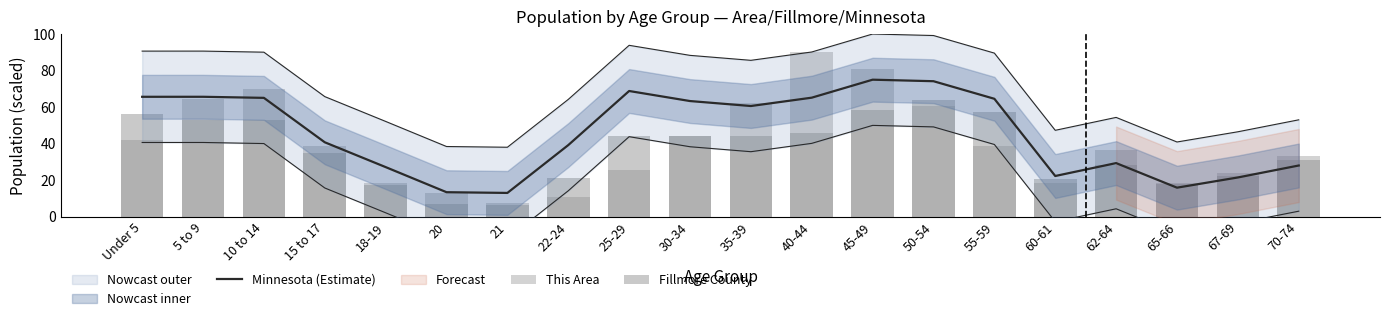

At which label does This Area reach its peak?

40-44